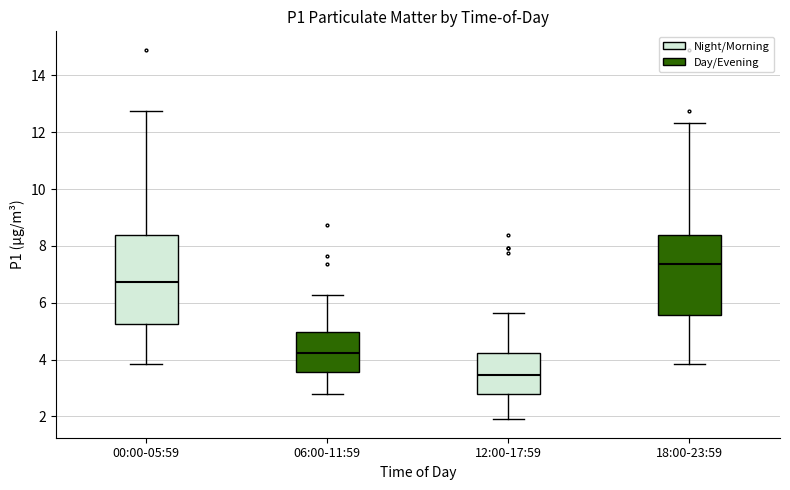

Reading left to right, read every box against the y-axis: the position of its median line, the range the box covers, and the ends of its whiskers. The values are not printed on the chart, so give them approximately, as read against the axis.

00:00-05:59: median 6.8, box 5.2 to 8.4, whiskers 3.8 to 12.8
06:00-11:59: median 4.2, box 3.6 to 5.0, whiskers 2.8 to 6.2
12:00-17:59: median 3.4, box 2.8 to 4.2, whiskers 2.0 to 5.6
18:00-23:59: median 7.4, box 5.6 to 8.4, whiskers 3.8 to 12.4